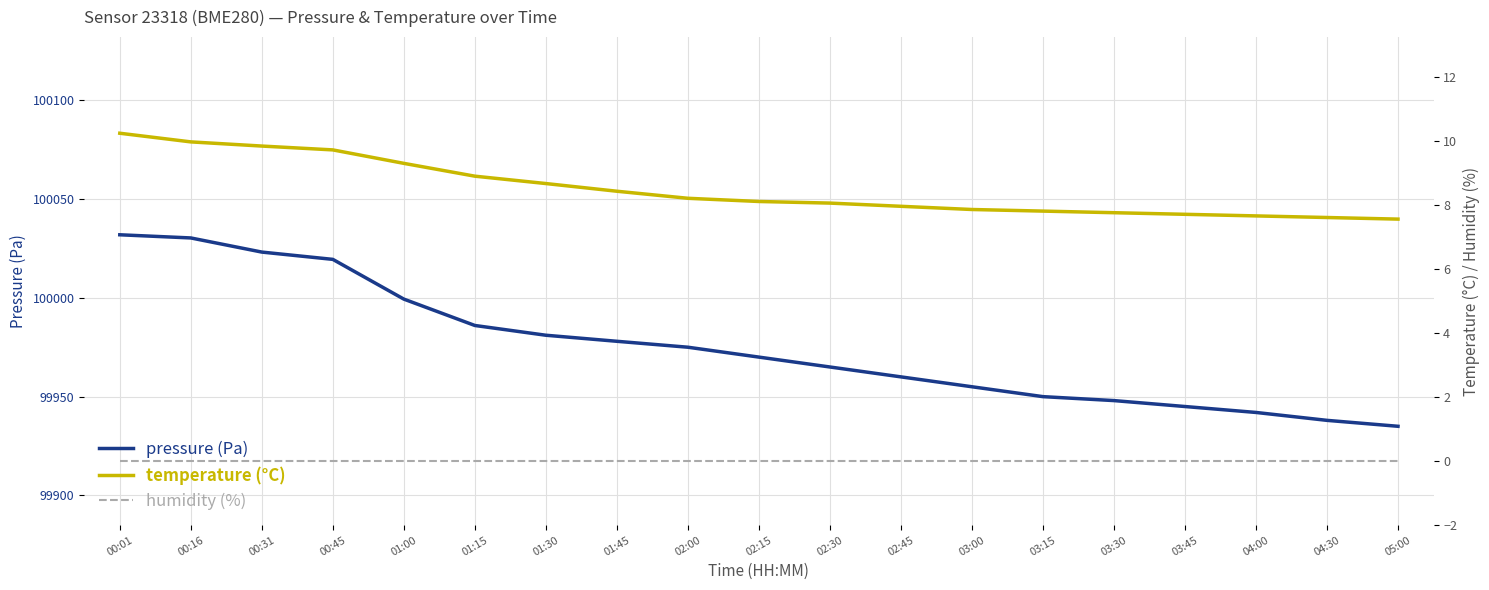

Is it true that pressure equals 59966.3 at 01:00?

False